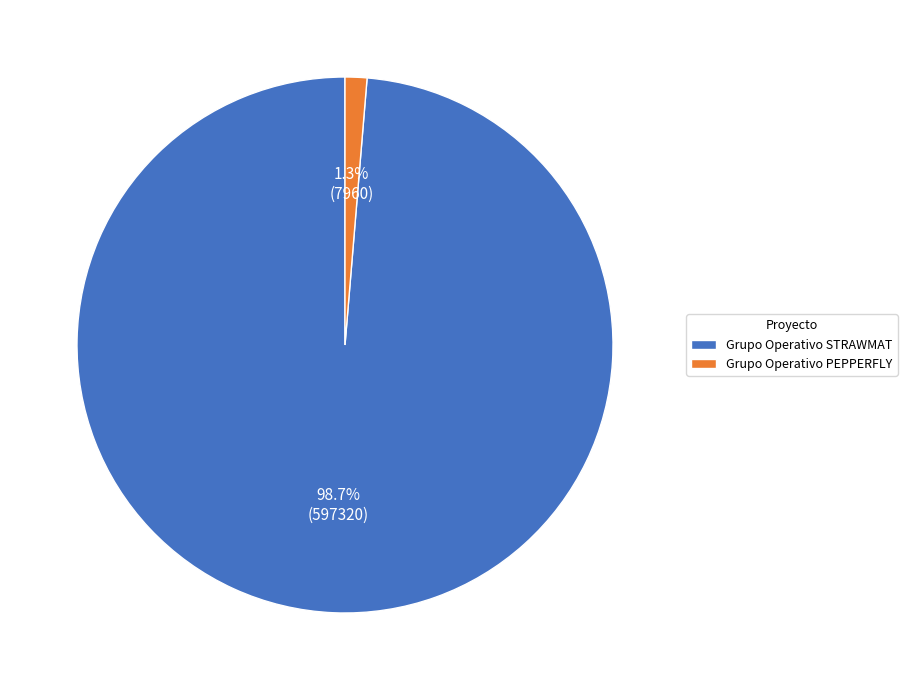

Which category has the biggest portion of the pie?

Grupo Operativo STRAWMAT